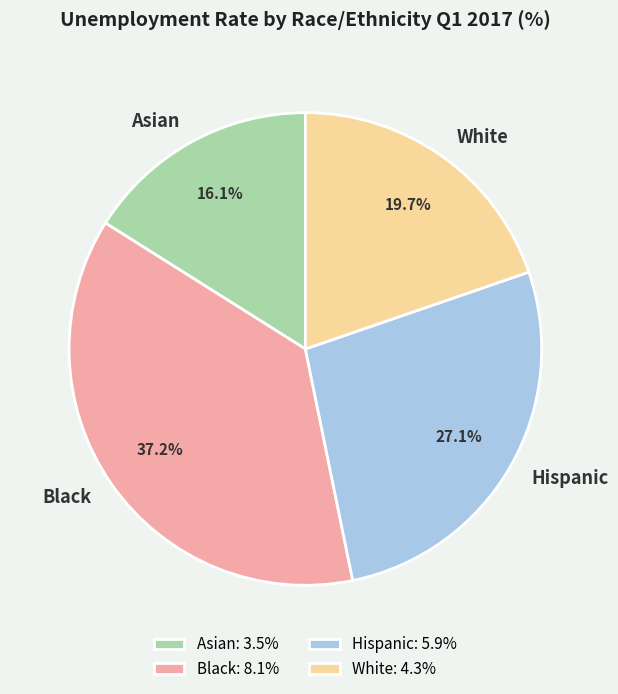

What portion of the pie excludes Hispanic?

72.9%